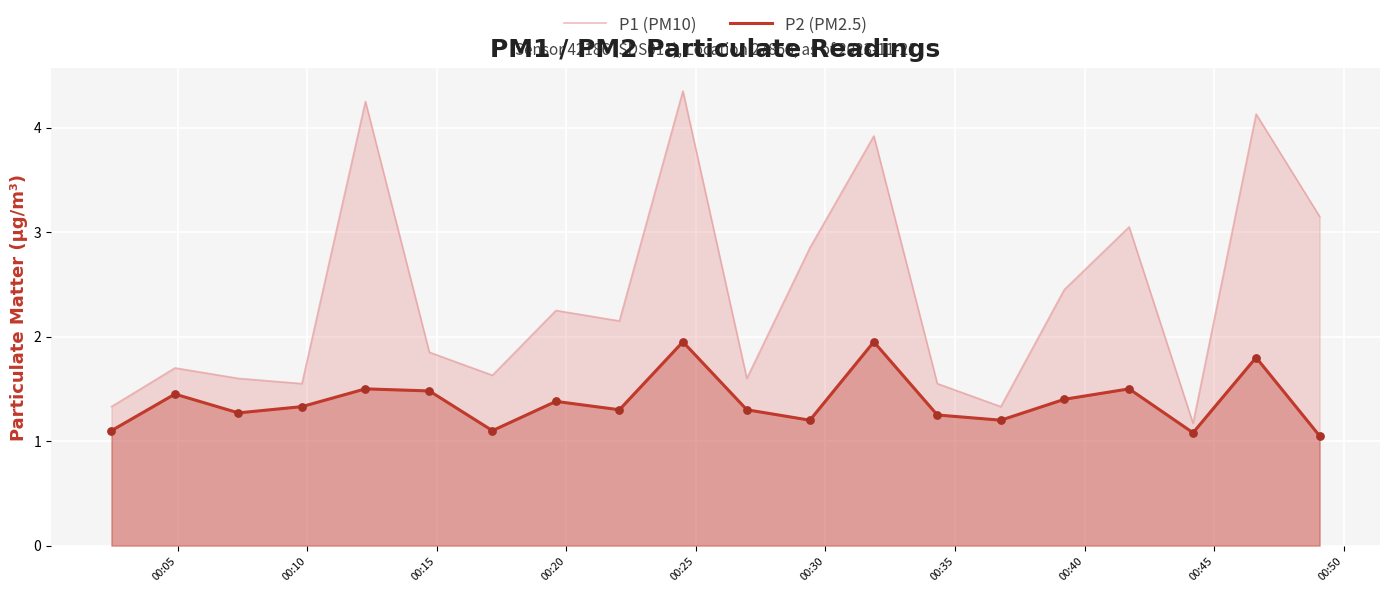

Which series has the largest total across all categories?

P1 (PM10)